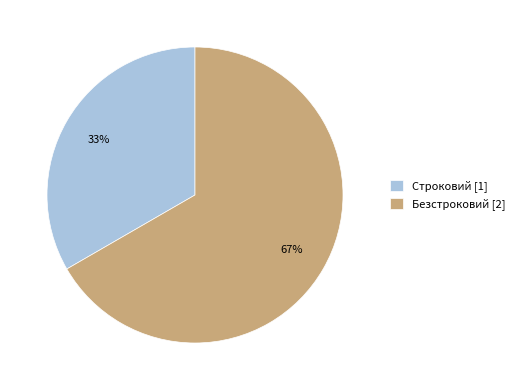

To the nearest percent, what is the combined percentage of Безстроковий [2] and Строковий [1]?

100%